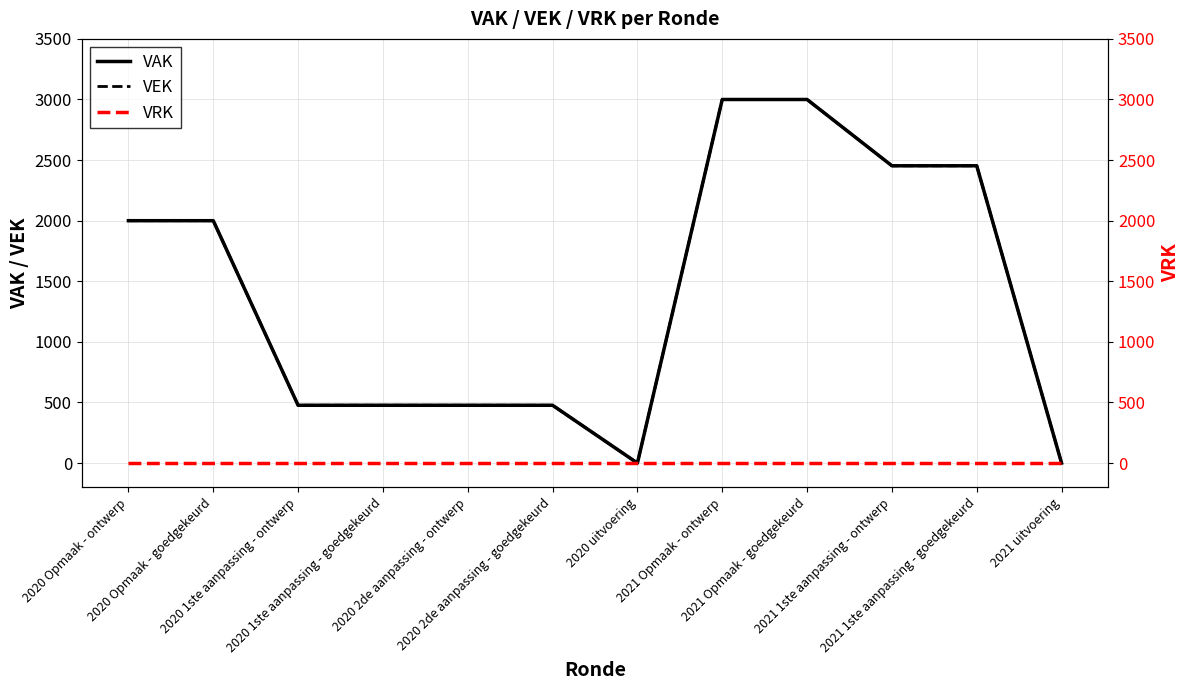

How many lines are shown in the chart?

3